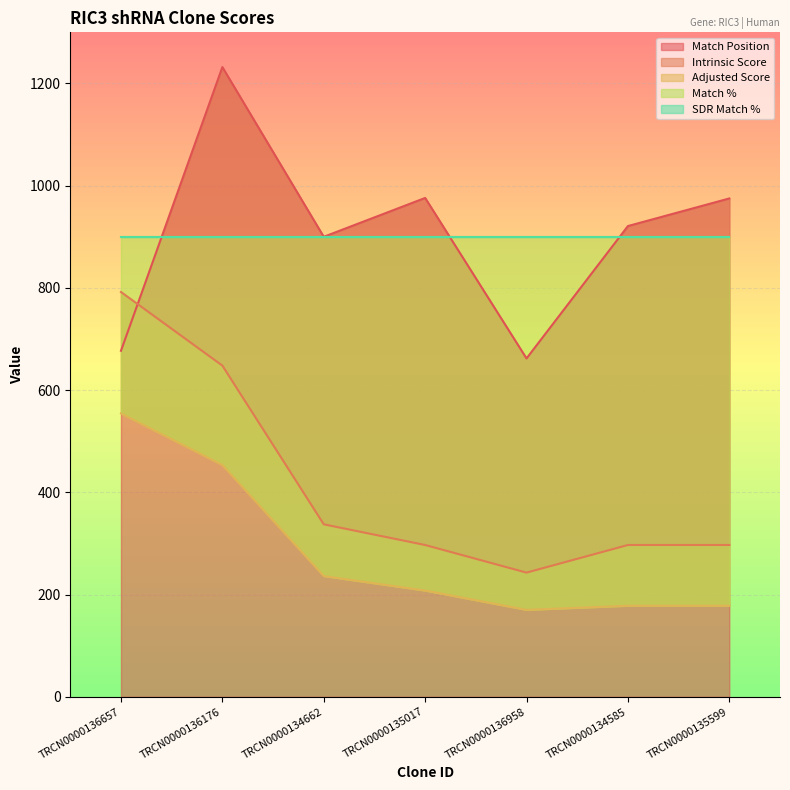

What is the lowest value of the Adjusted Score series?

170.1